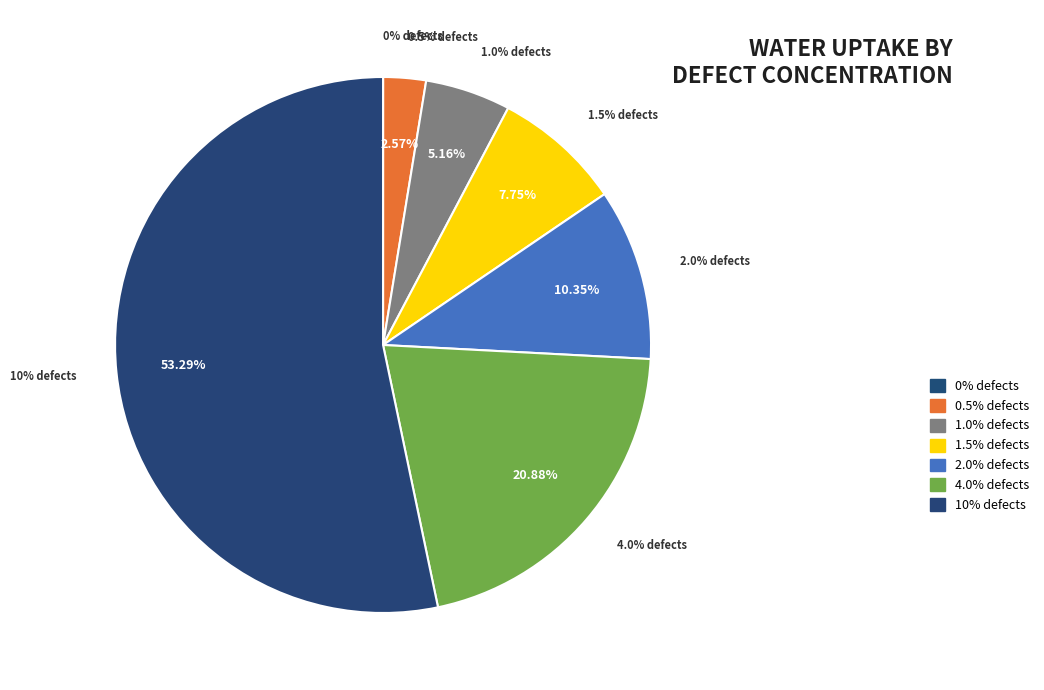

True or false: 1.0% defects accounts for 5% of the total.

True